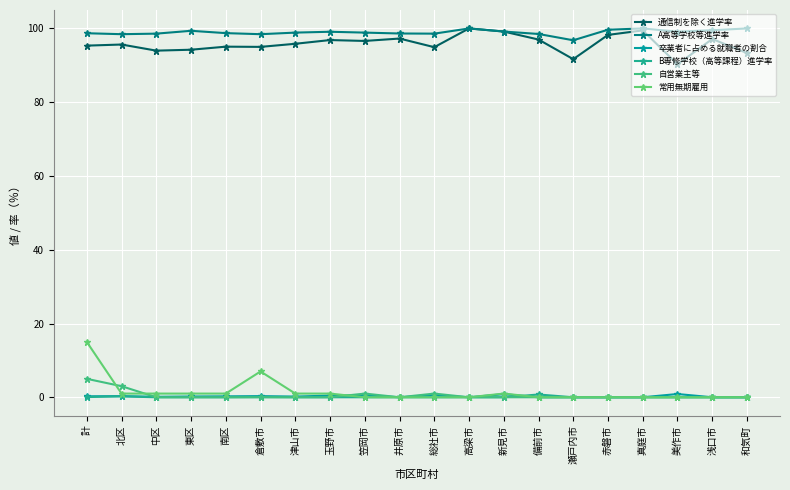

At which category does the chart reach its peak across all series?

高梁市